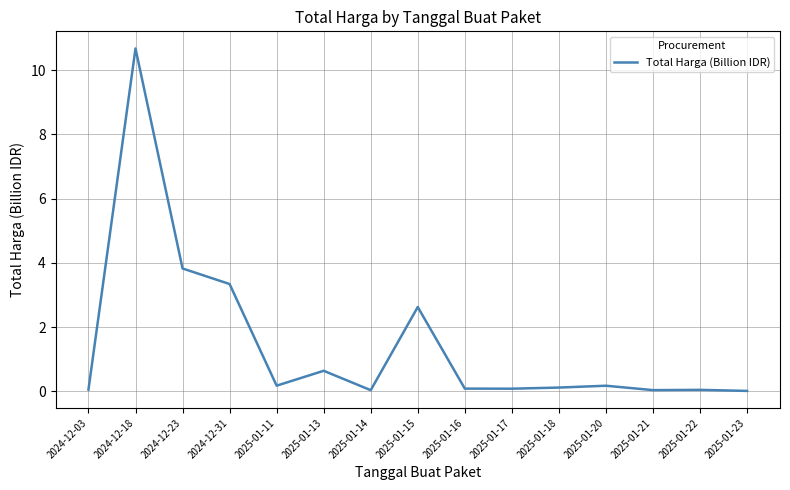

Is it true that the value at 2024-12-23 is 6.5?

False